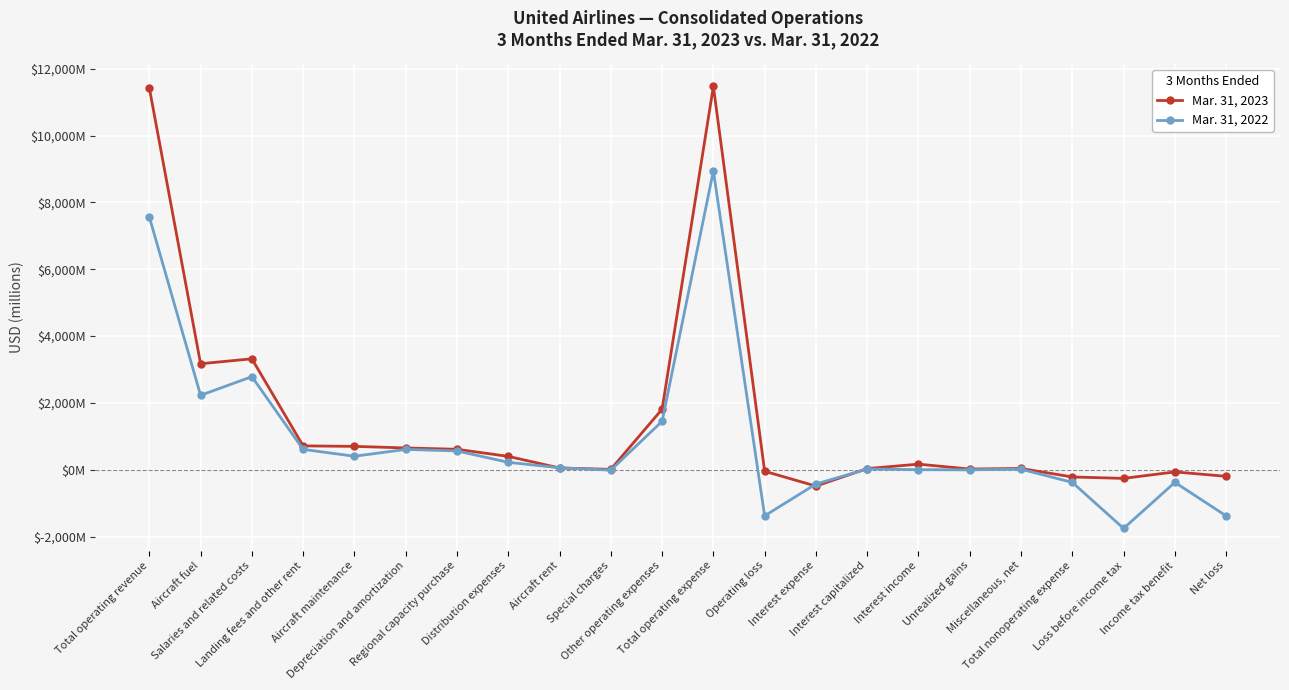

How many interior local valleys does the Mar. 31, 2023 series have?

5